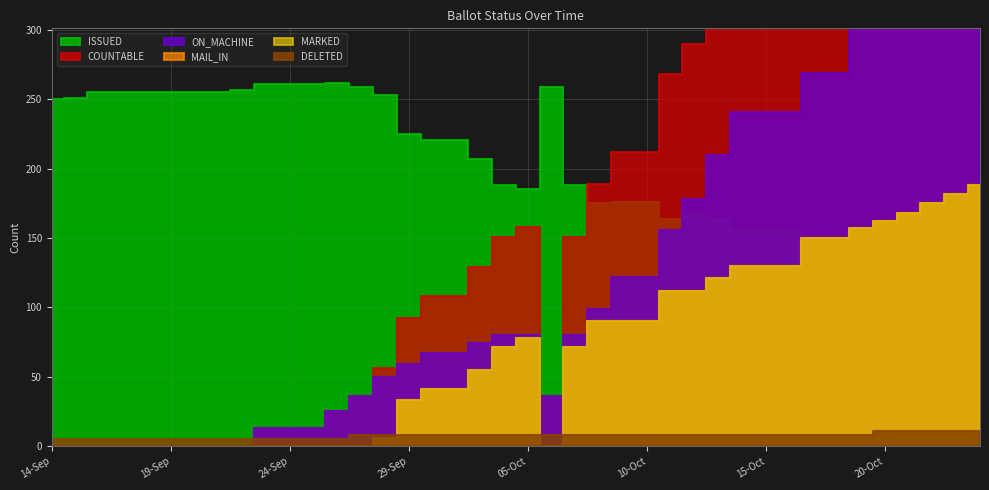

After their last crossing, which series has the higher values: ISSUED or ON_MACHINE?

ON_MACHINE